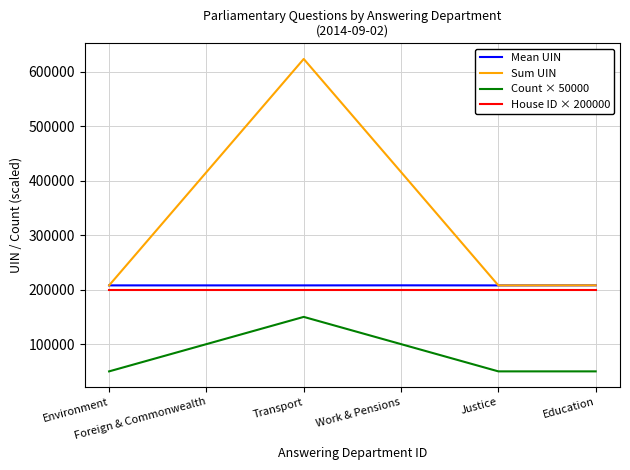

True or false: Count × 50000 and Mean UIN cross at least once.

False